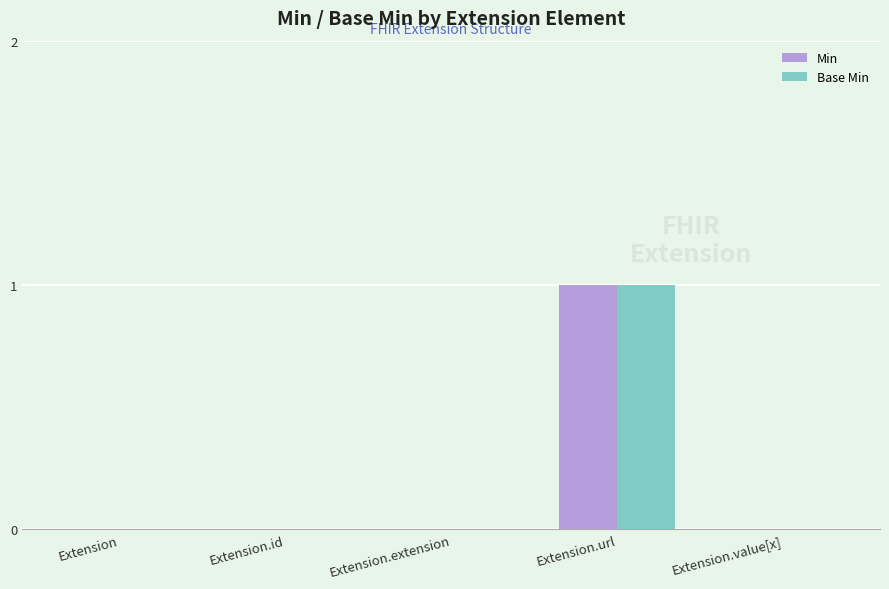

At which category is the sum across all series the highest?

Extension.url